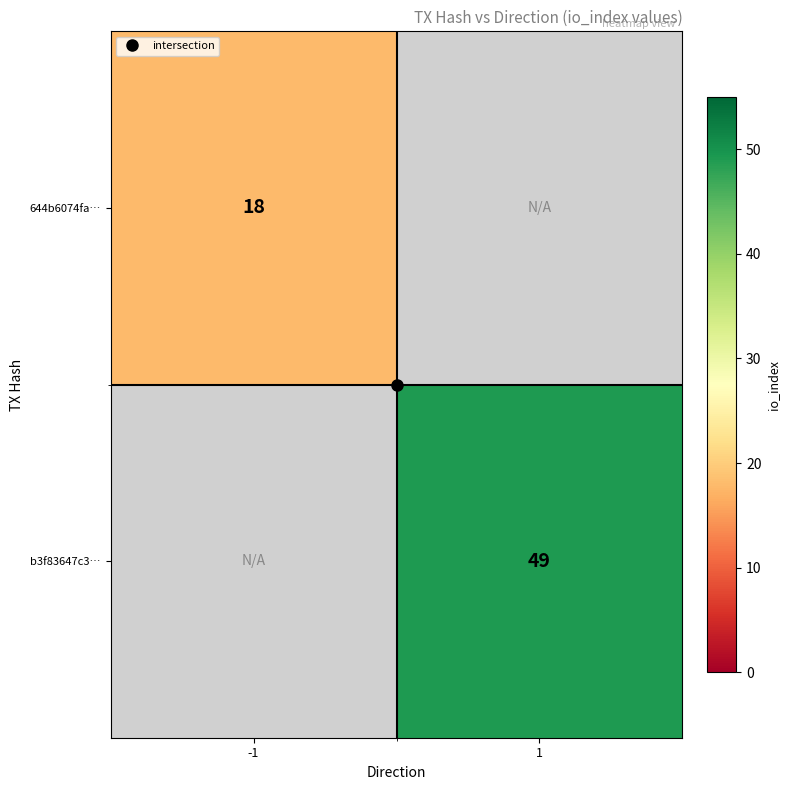

The value of b3f83647c3… at 1 is 73.8. True or false?

False